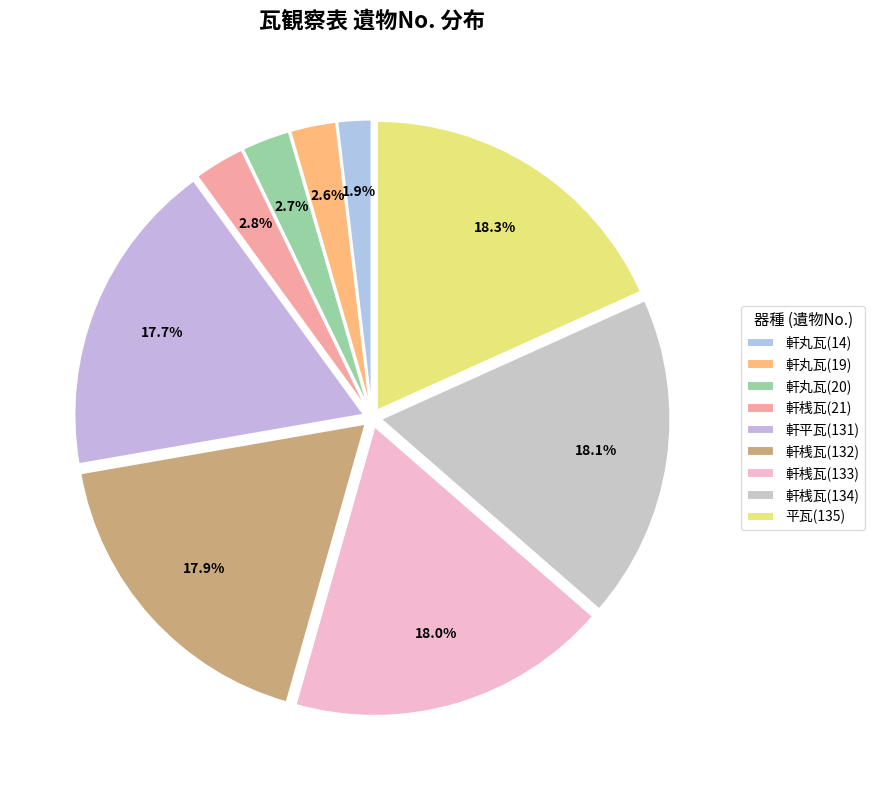

What is the largest slice in the pie chart?

平瓦(135)